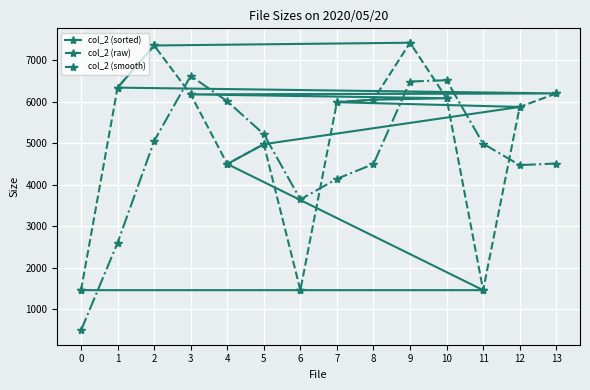

After their last crossing, which series has the higher values: col_2 (sorted) or col_2 (smooth)?

col_2 (sorted)